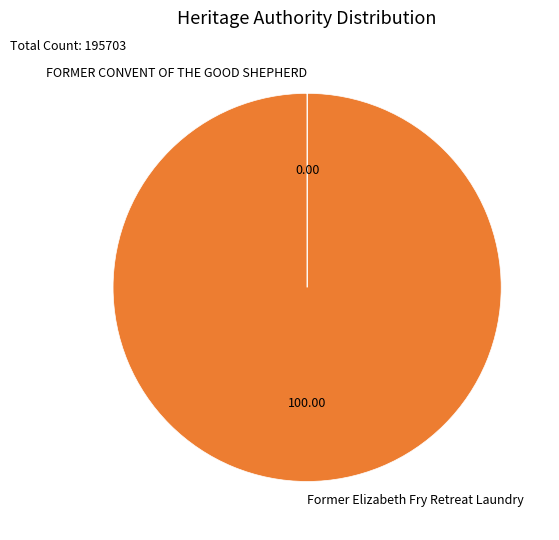

Is there a majority slice in this chart?

Yes